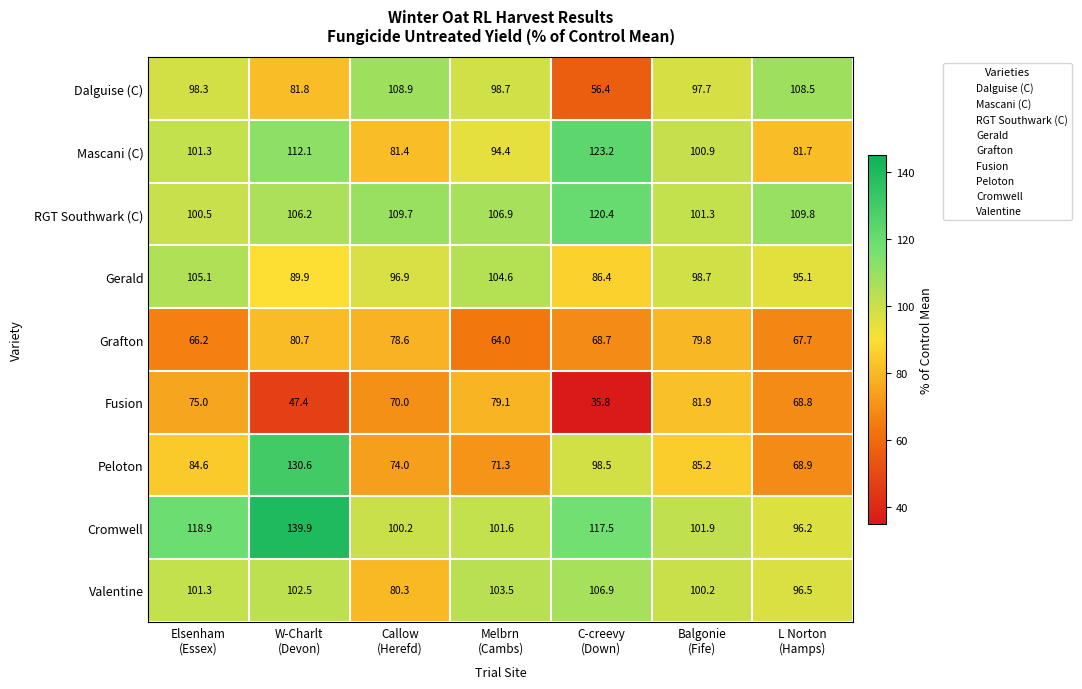

What is the maximum value shown in the chart?

139.9